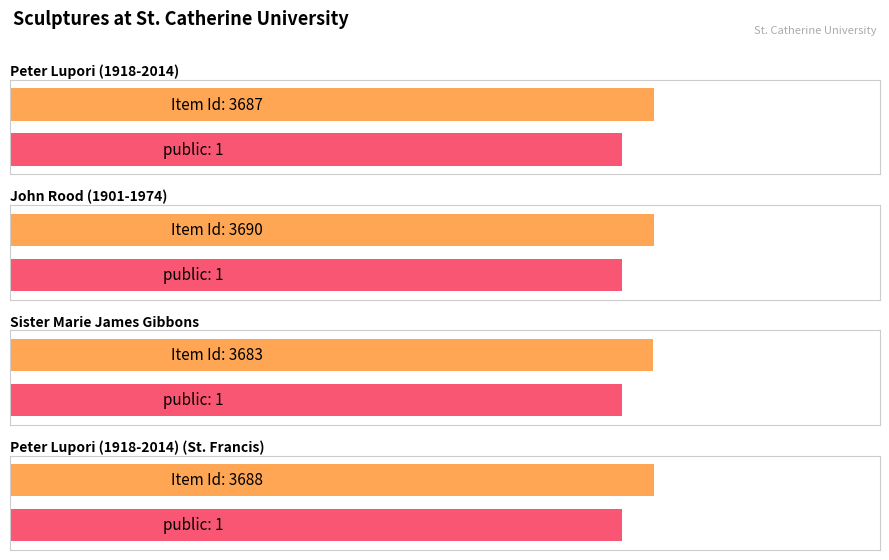

Are the bars horizontal?

Yes